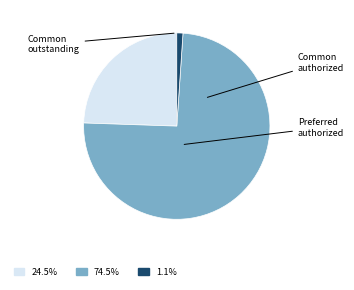

Which category accounts for the majority?

Common stock shares authorized